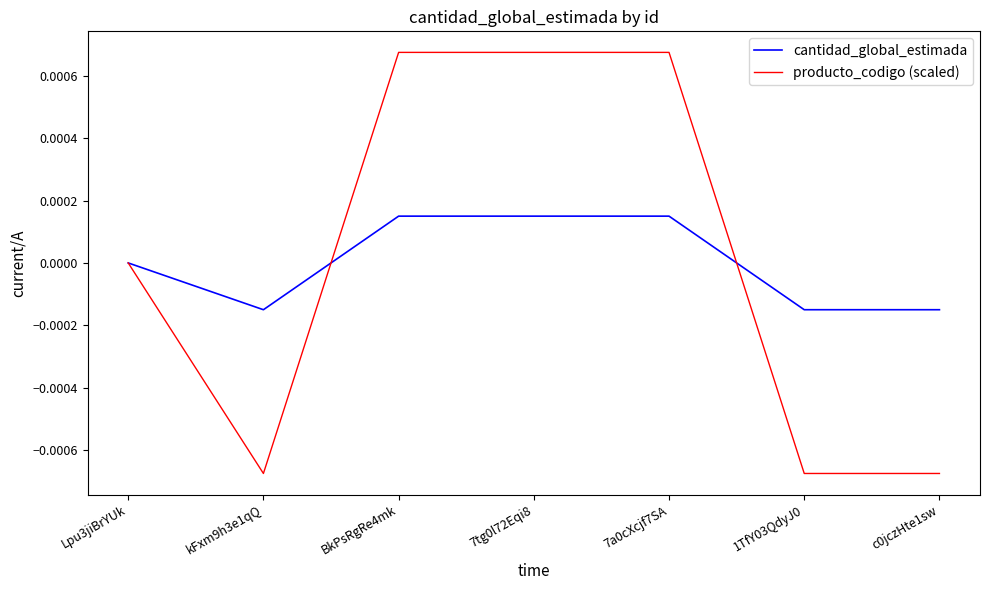

At which label is cantidad_global_estimada closest to 0?

Lpu3jiBrYUk